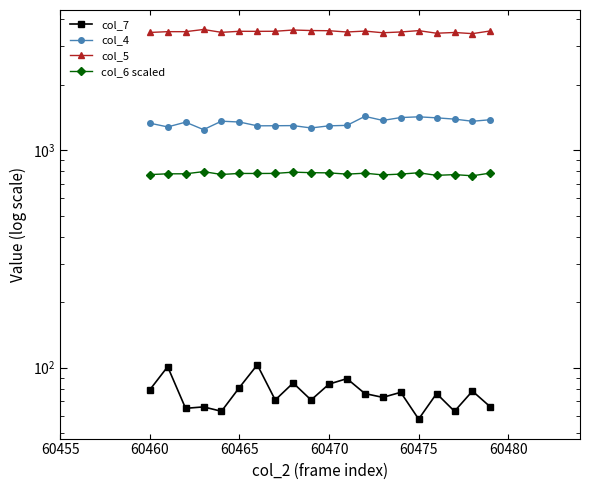

At how many categories does at least one series exceed 2990?

20